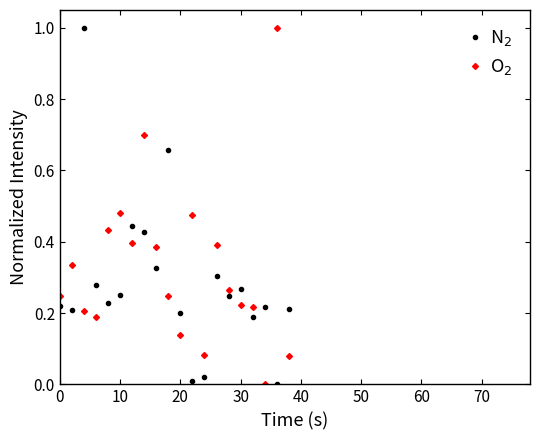

What is the maximum value shown in the chart?

1.0